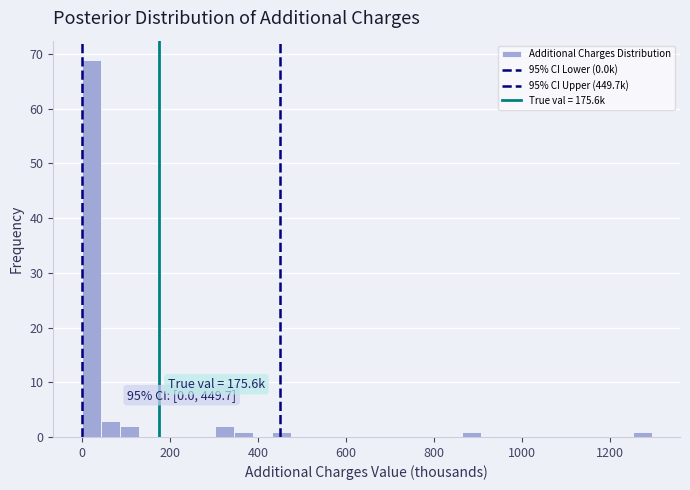

Read against the x-axis, roughly where is the centre of the tallest bar?

20